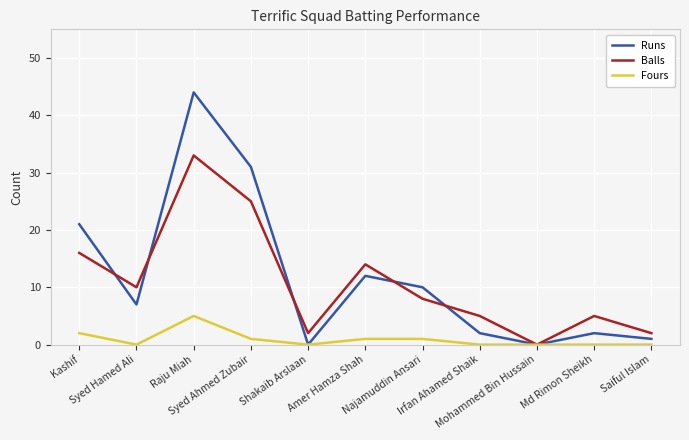

Which series has the largest range (max minus min)?

Runs